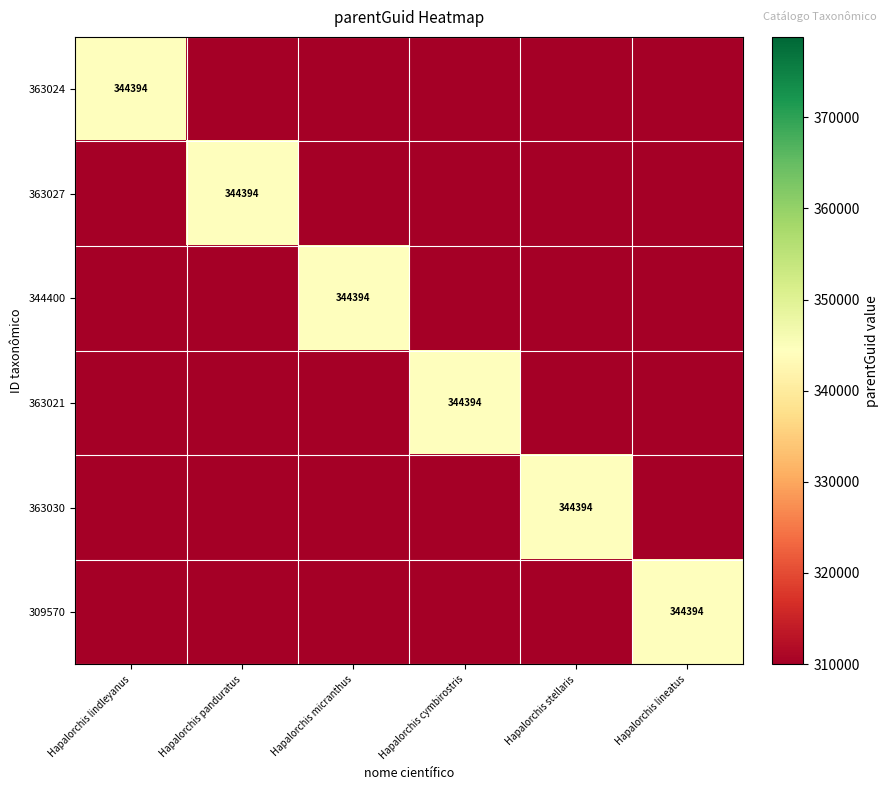

At which category is the sum across all series the highest?

Hapalorchis lindleyanus